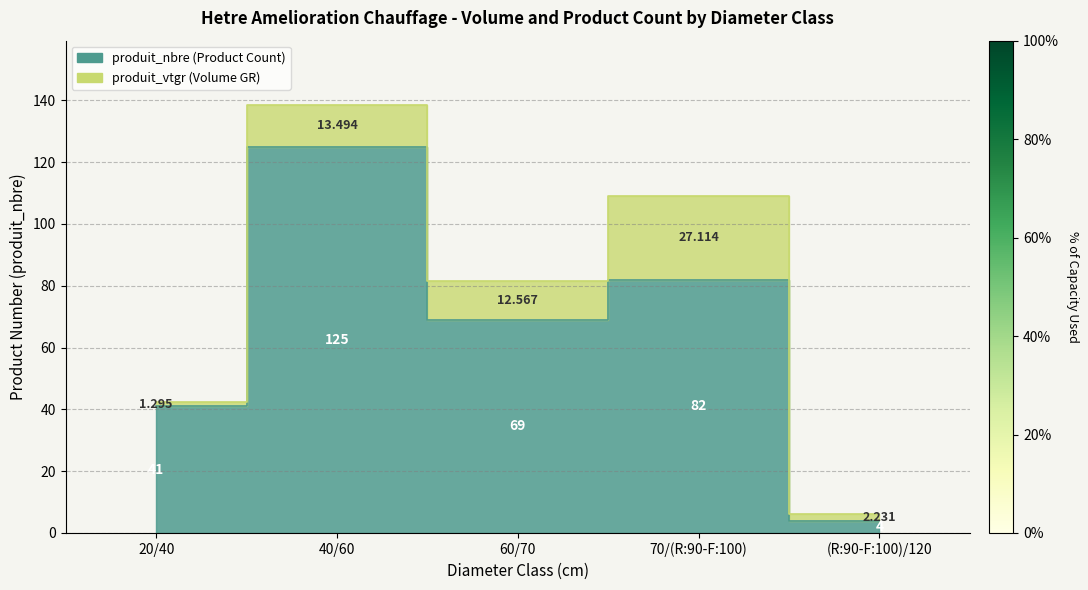

Reading left to right, extract all data points from this chart.

41	125	69	82	4